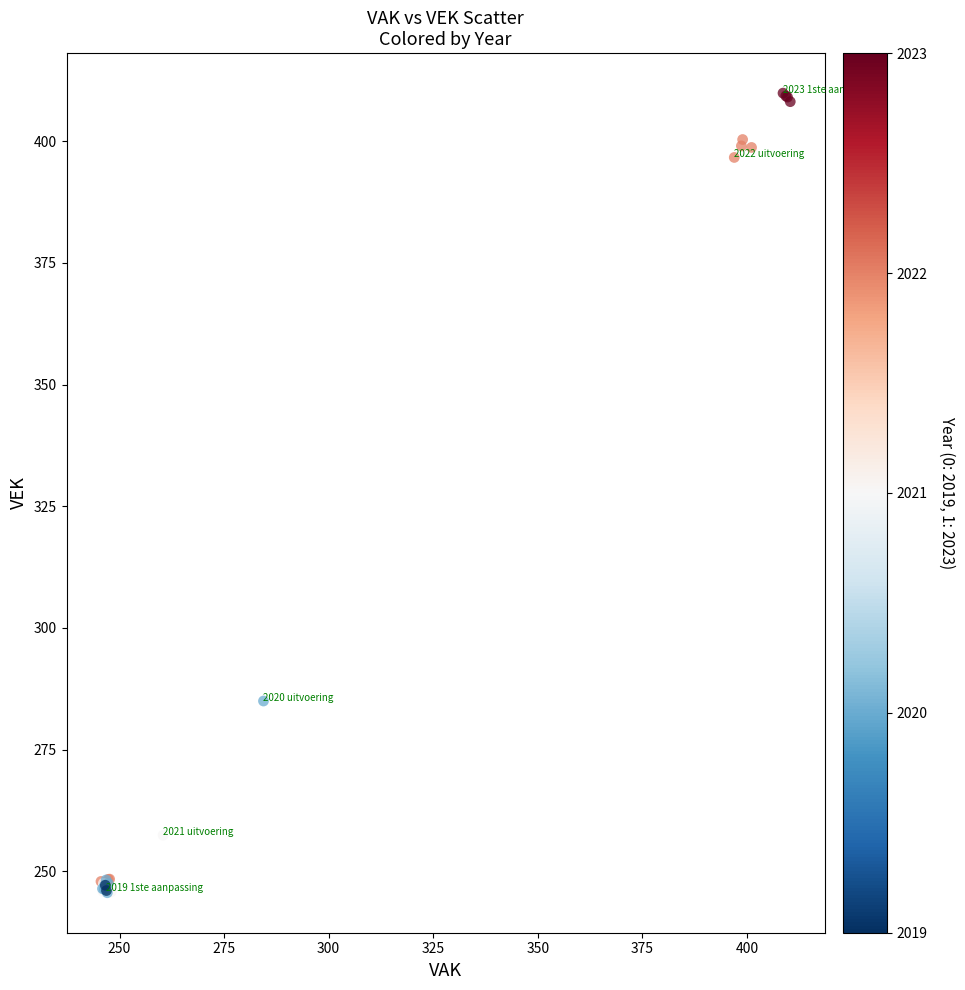

What Y value in the scatter plot is closest to 327?

285.0